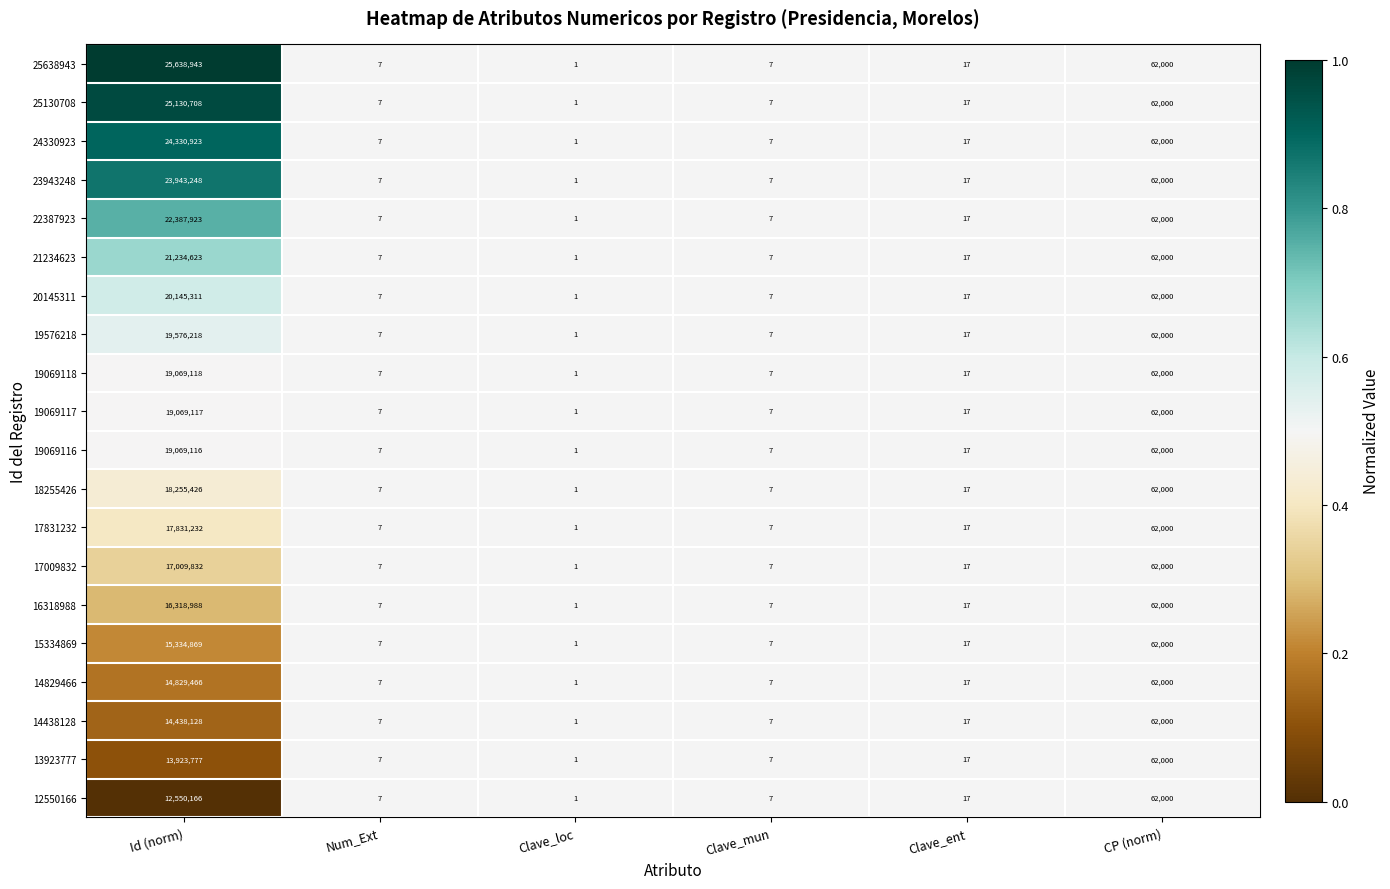

What is the total value across all series at CP (norm)?

1240000